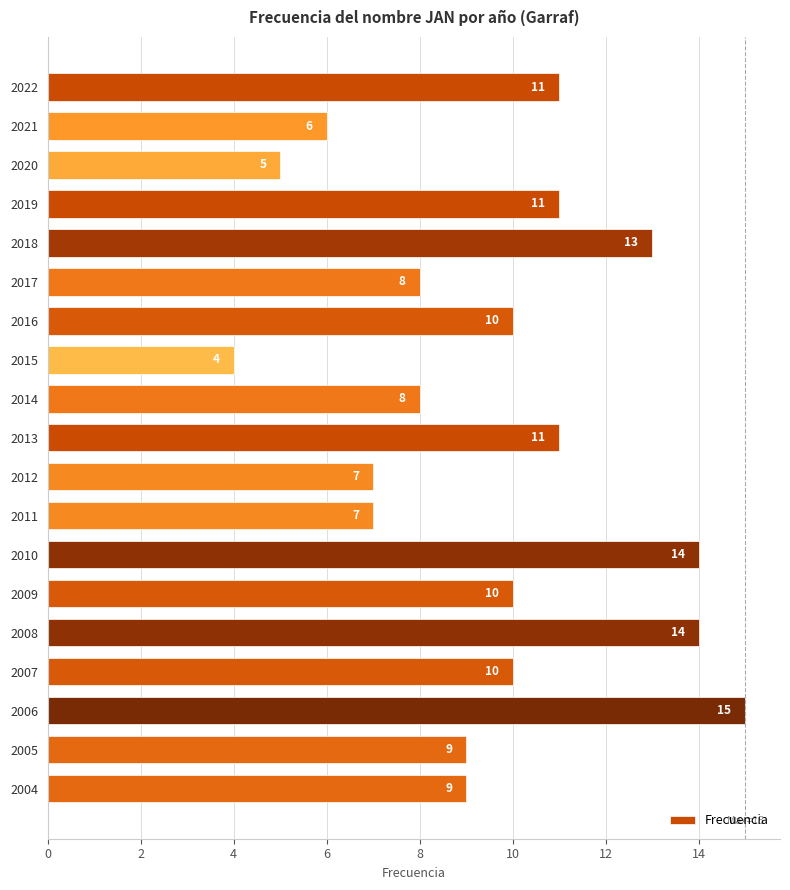

Reading top to bottom, extract all data points from this chart.

11	6	5	11	13	8	10	4	8	11	7	7	14	10	14	10	15	9	9